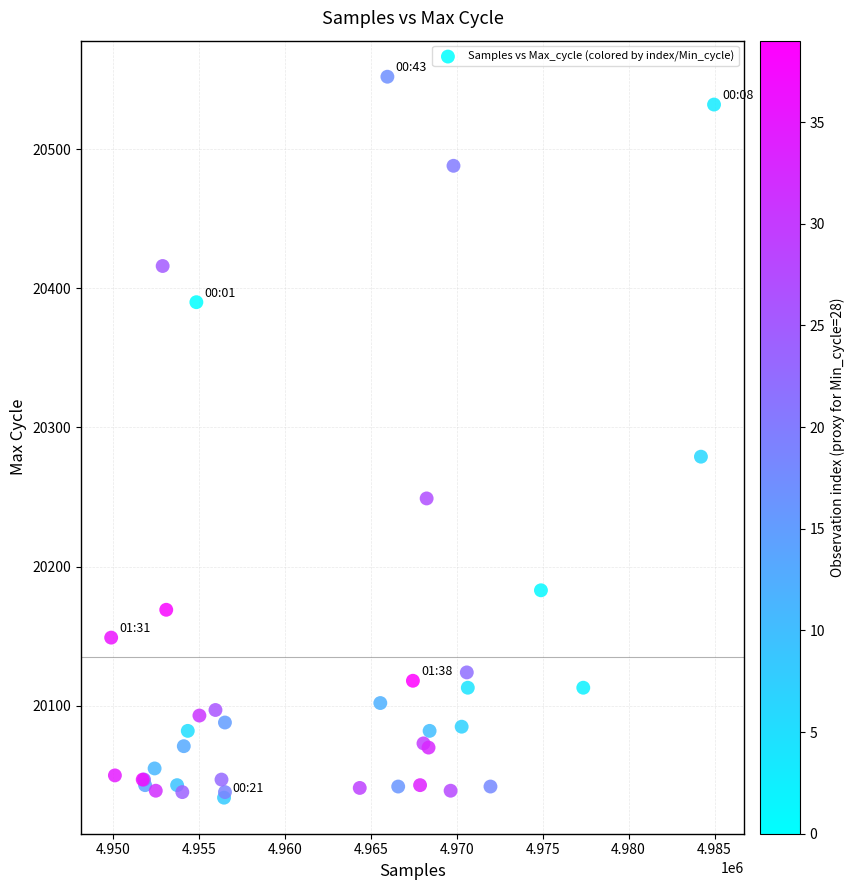

What Y value in the scatter plot is closest to 20293?

20279